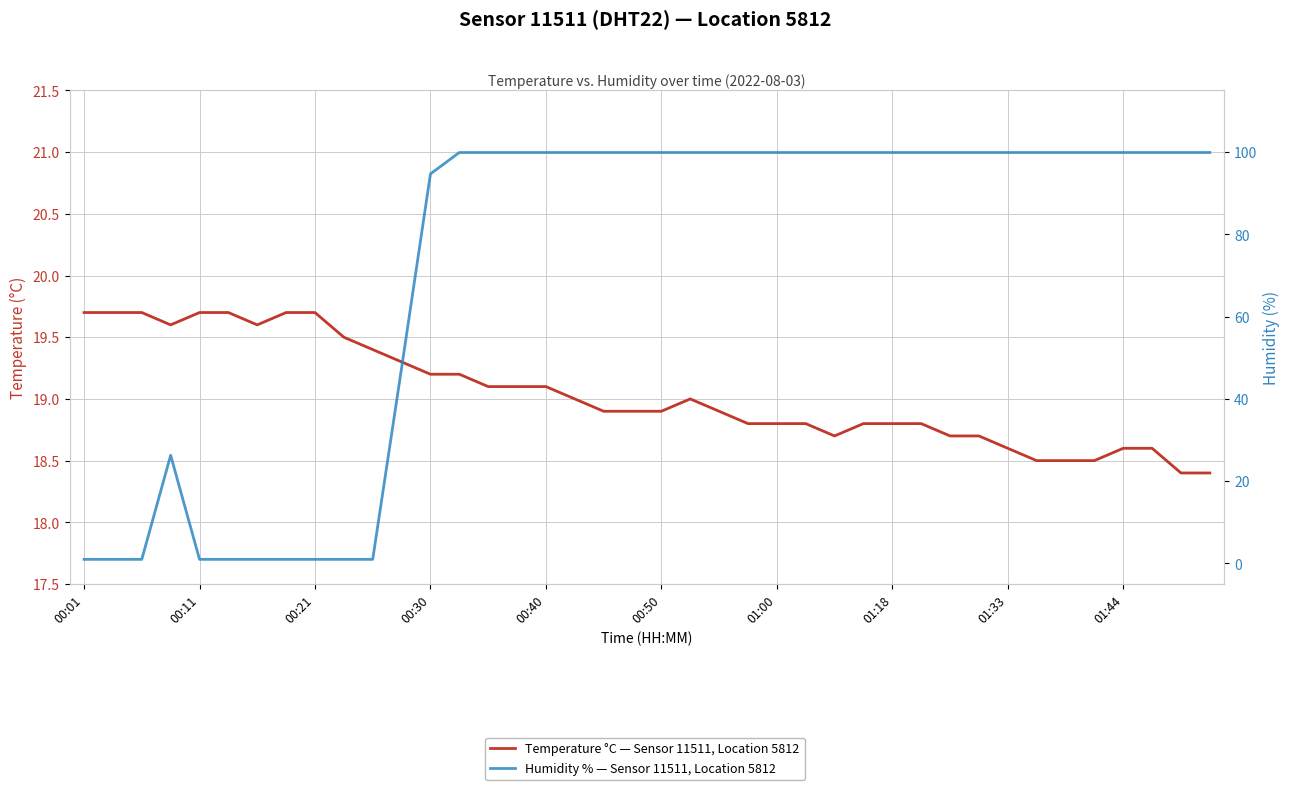

Does the chart have visible grid lines?

Yes